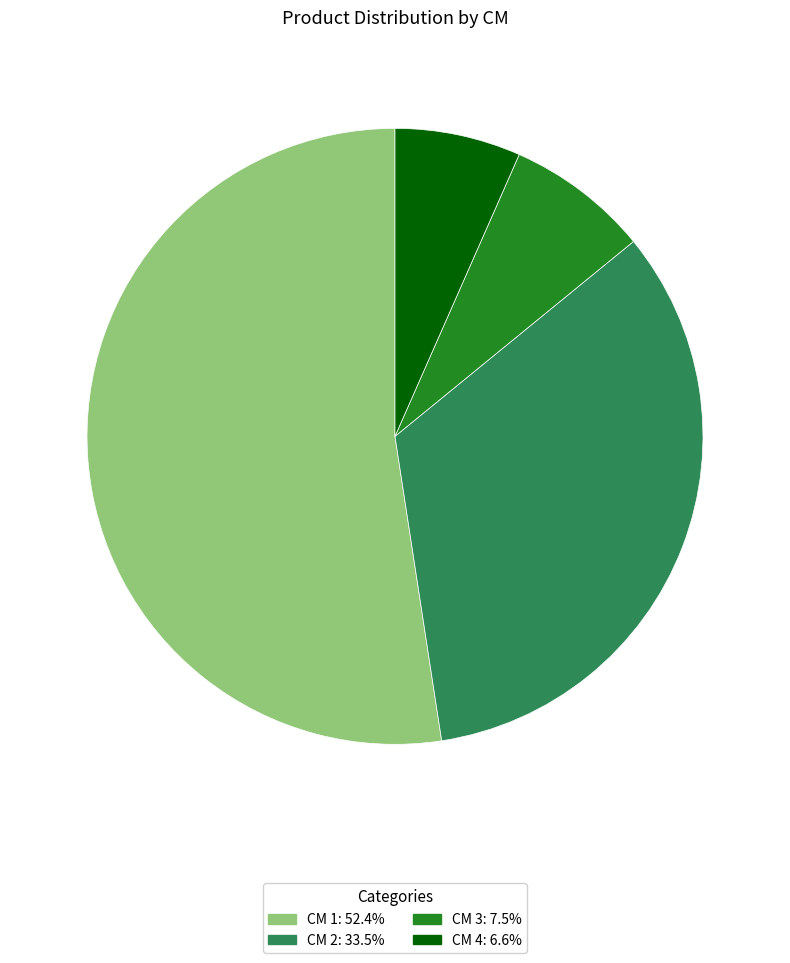

Does any single category account for the majority?

Yes